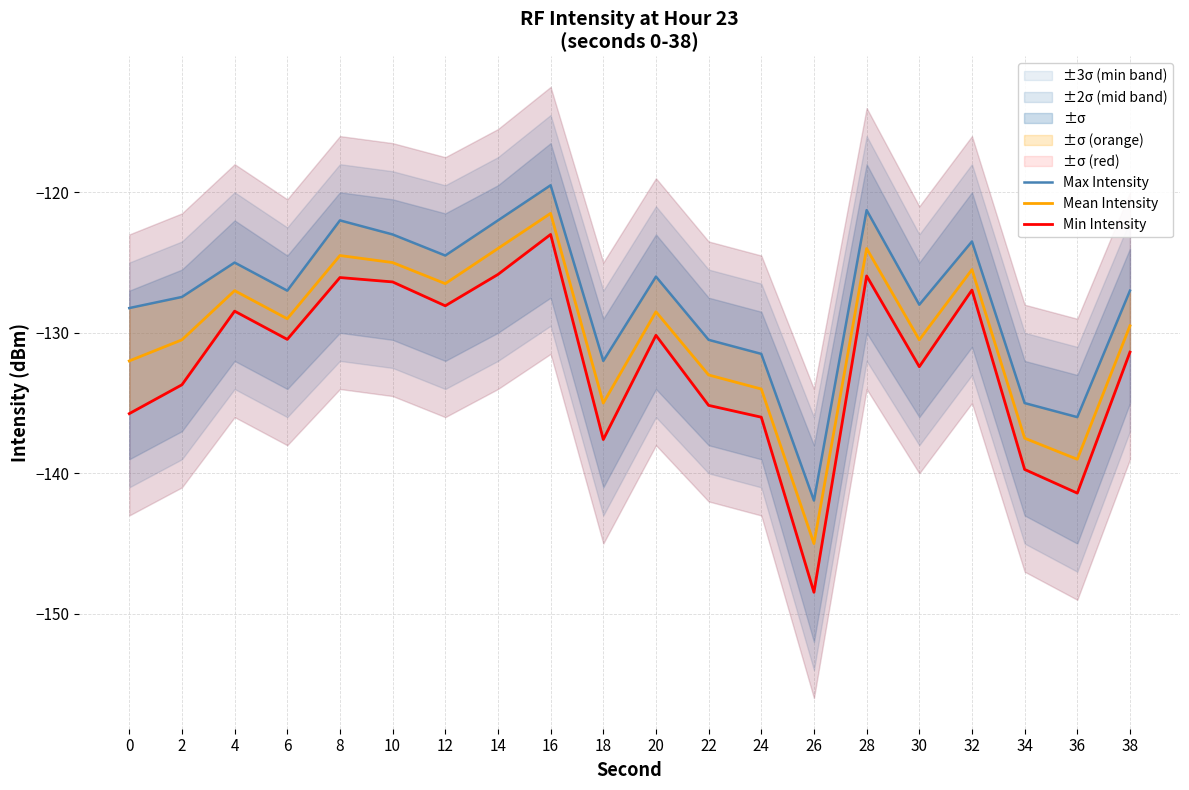

What is the difference between the second highest and second lowest values in the Mean Intensity series?

15.0